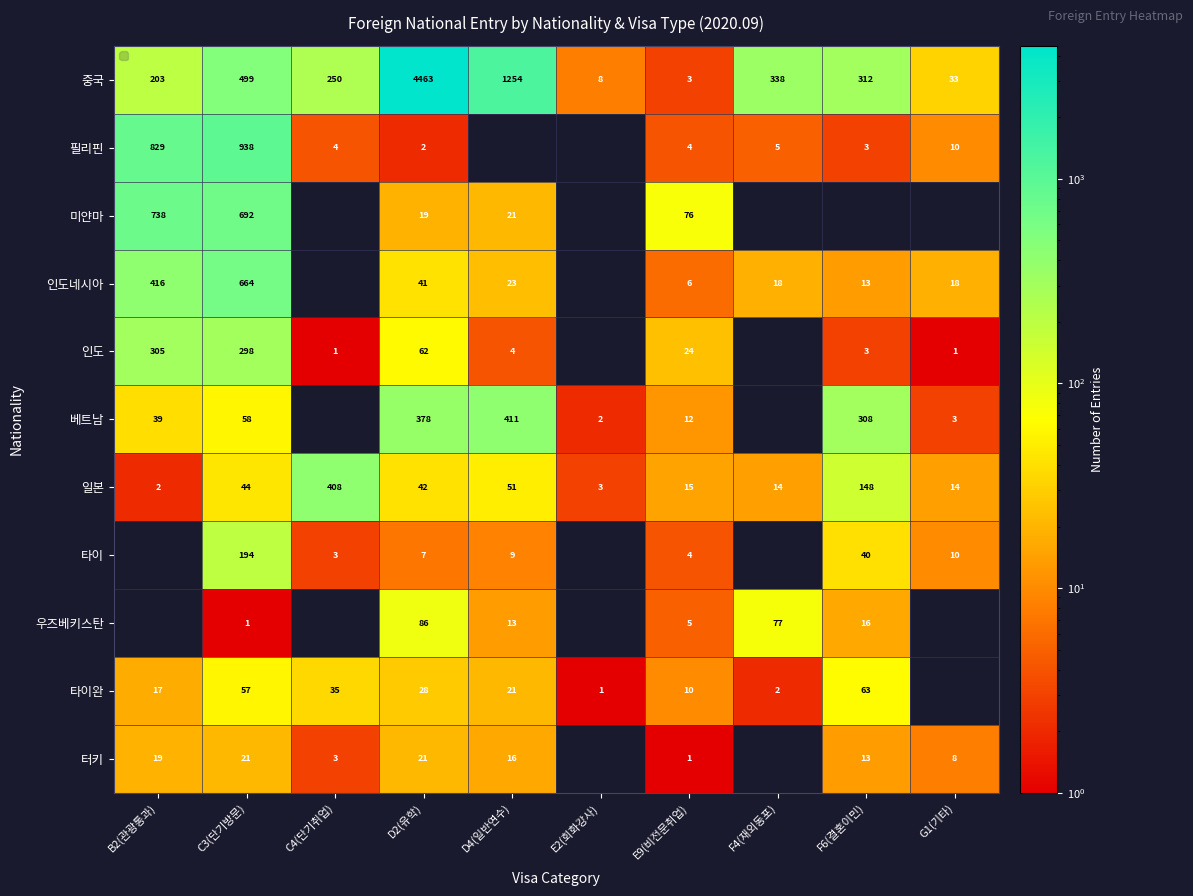

List the labels in order of 중국 value, smallest first.

E9(비전문취업), E2(회화강사), G1(기타), B2(관광통과), C4(단기취업), F6(결혼이민), F4(재외동포), C3(단기방문), D4(일반연수), D2(유학)